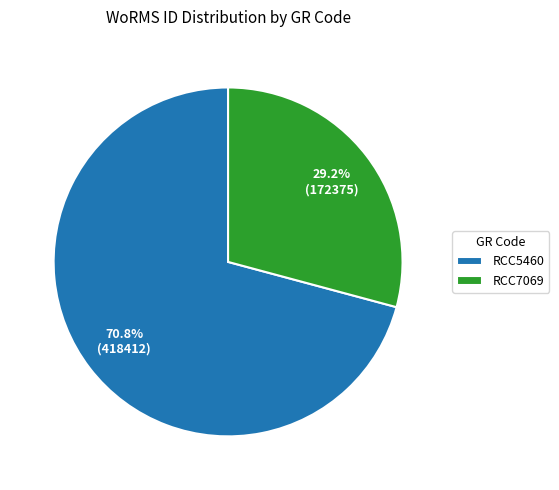

To the nearest percent, what is the average slice percentage?

50%